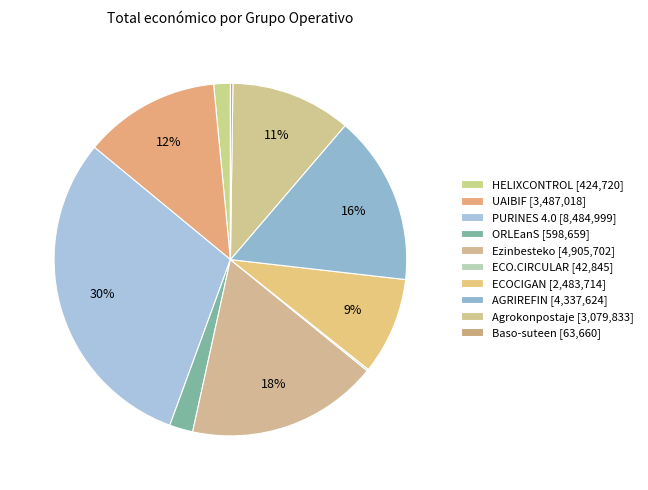

How much of the chart is everything except Ezinbesteko?

82.4%